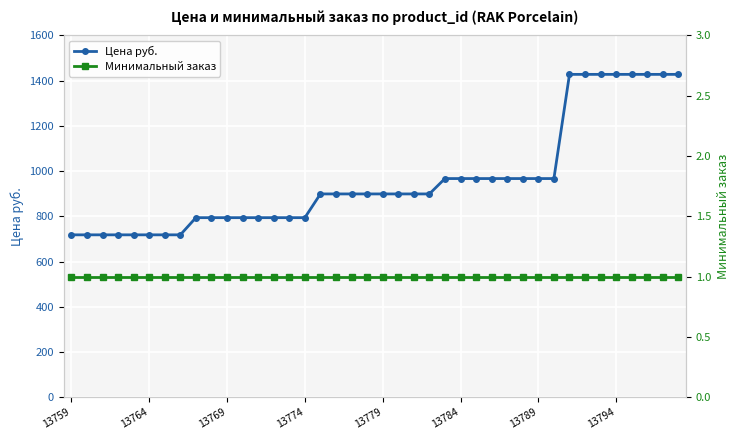

The value of Цена руб. at 13784 is 967. True or false?

True